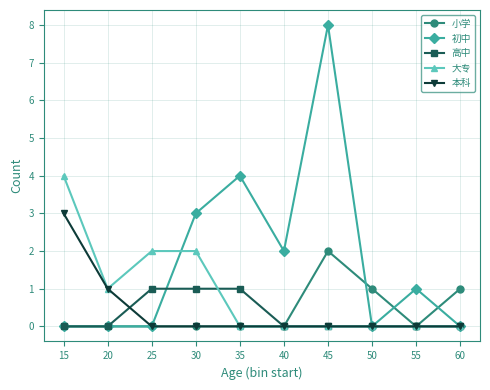

Which series has the widest spread of values?

初中